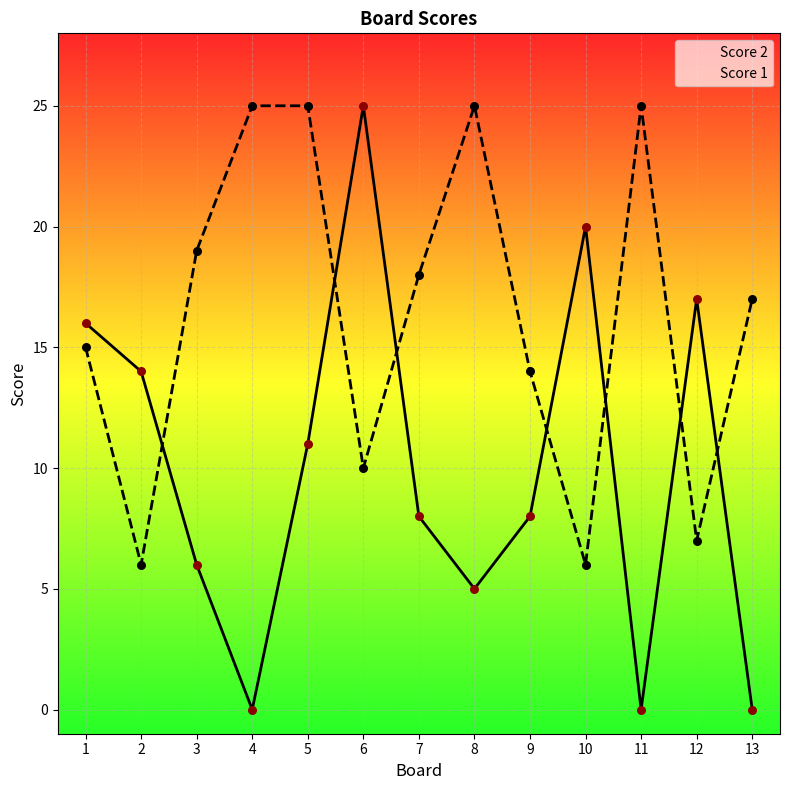

What is the total value across all series at 8?

30